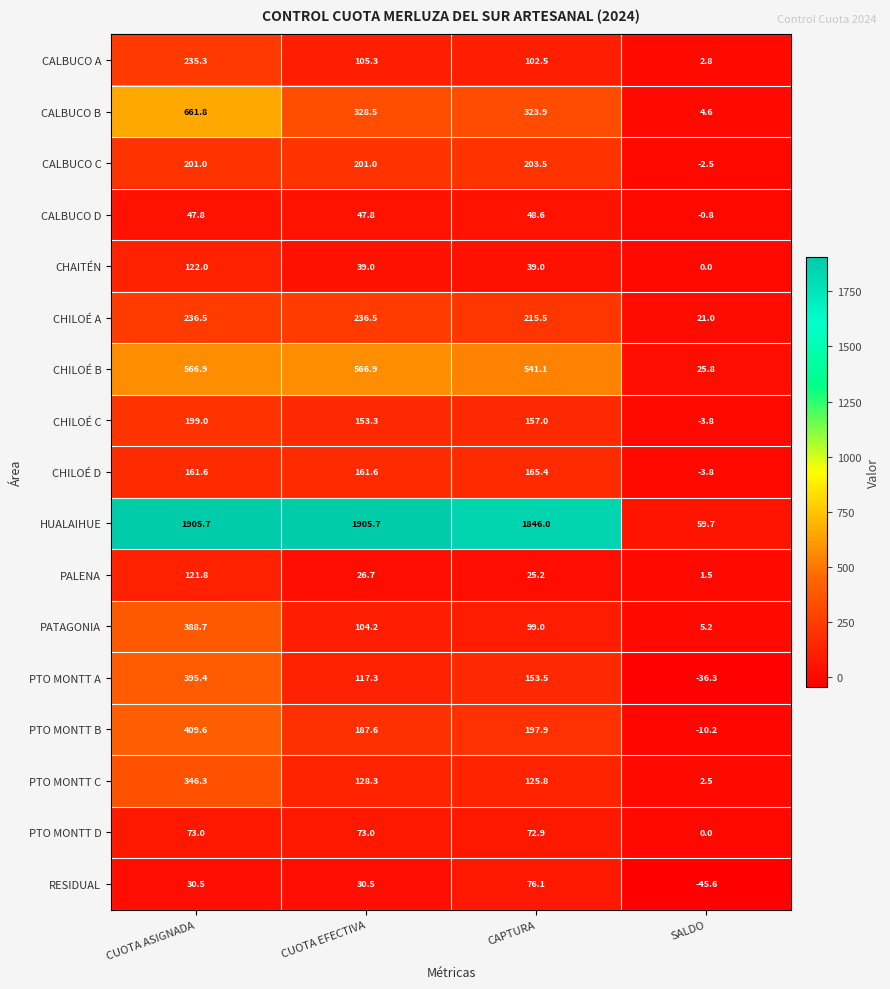

List the series in order of their peak value, highest first.

HUALAIHUE, CALBUCO B, CHILOÉ B, PTO MONTT B, PTO MONTT A, PATAGONIA, PTO MONTT C, CHILOÉ A, CALBUCO A, CALBUCO C, CHILOÉ C, CHILOÉ D, CHAITÉN, PALENA, RESIDUAL, PTO MONTT D, CALBUCO D